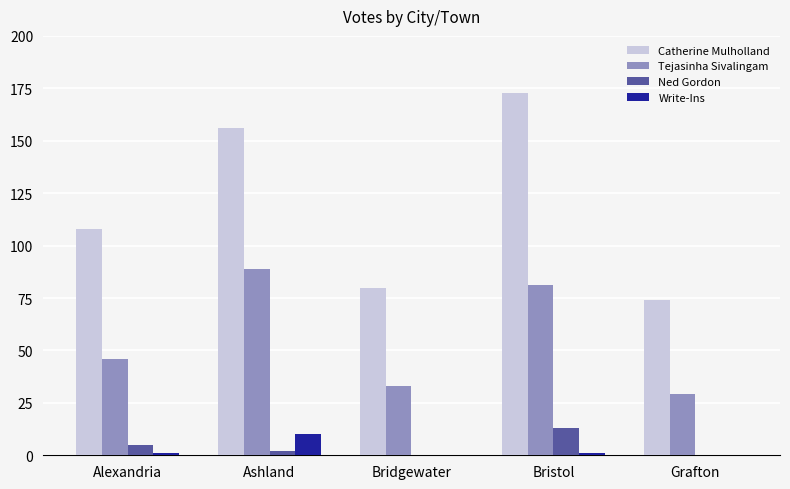

Which series has the widest spread of values?

Catherine Mulholland